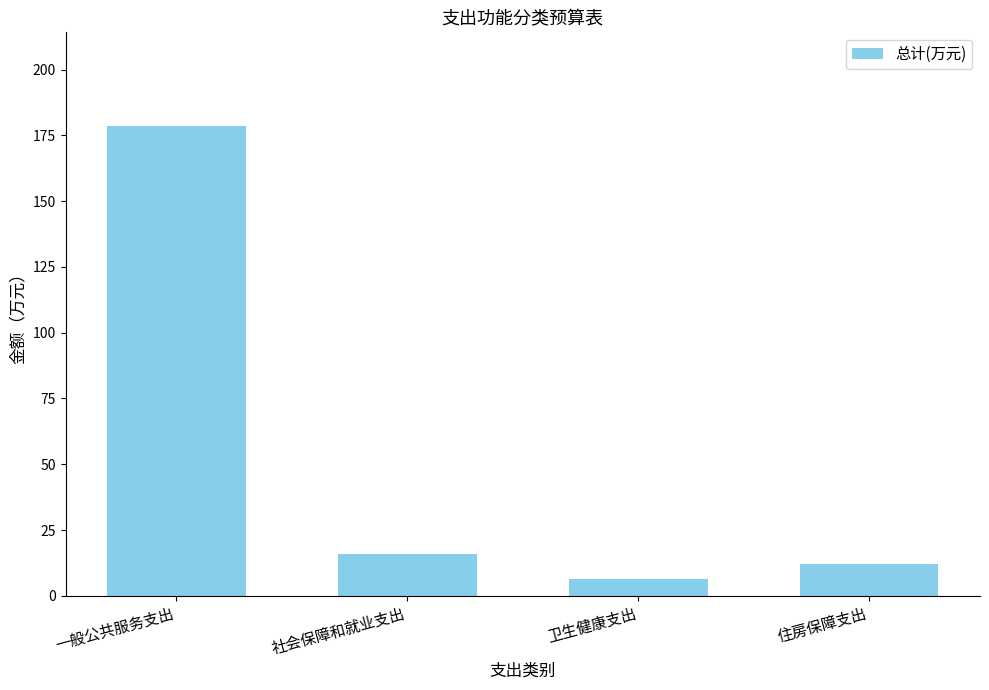

What is the sum of all values?

212.9